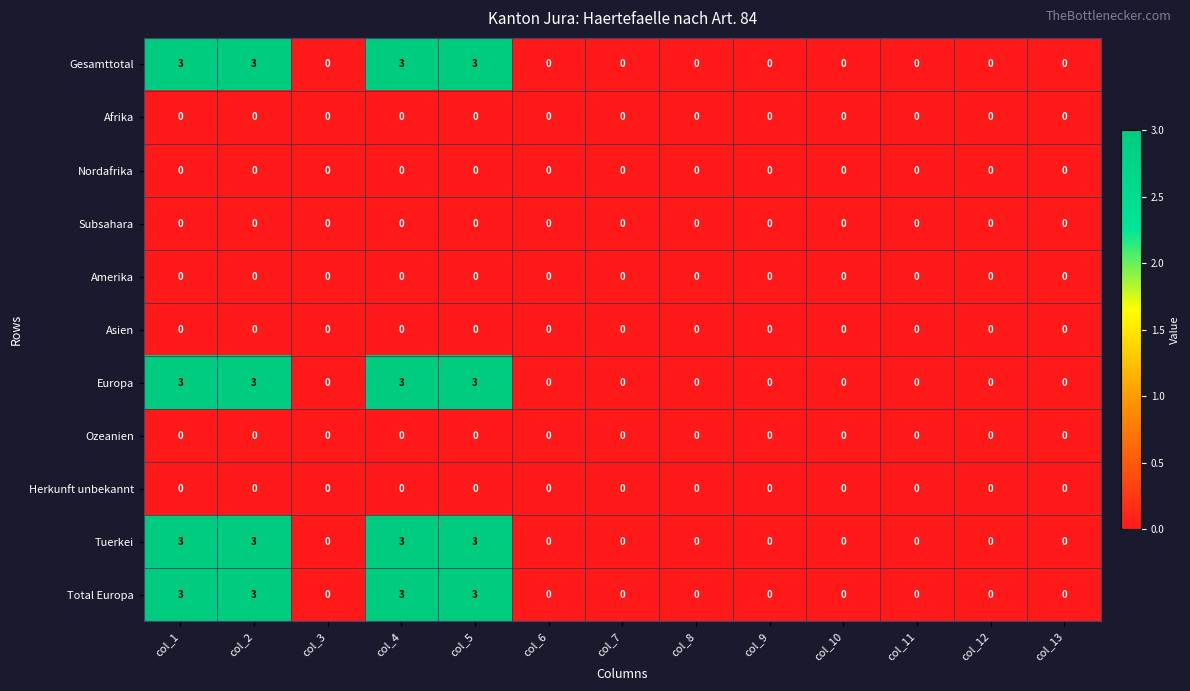

At how many categories does at least one series exceed 1?

4